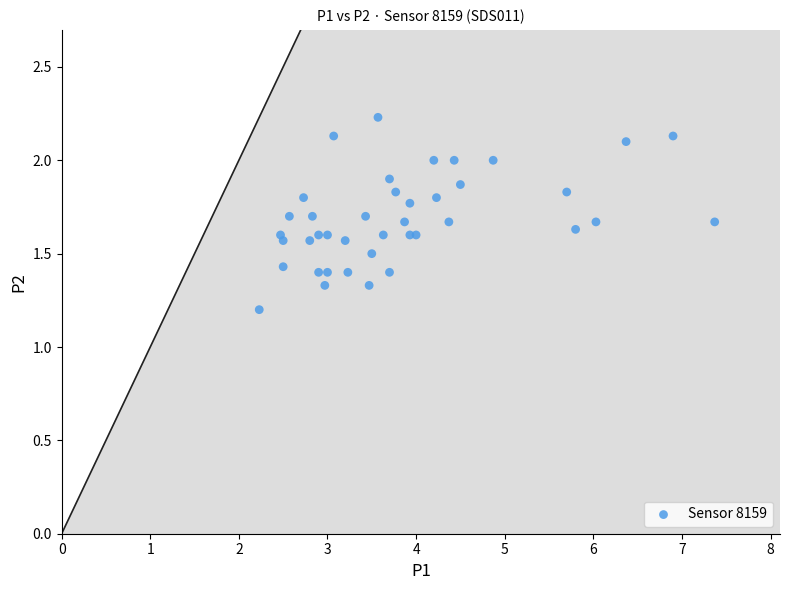

What Y value in the scatter plot is closest to 1?

1.2